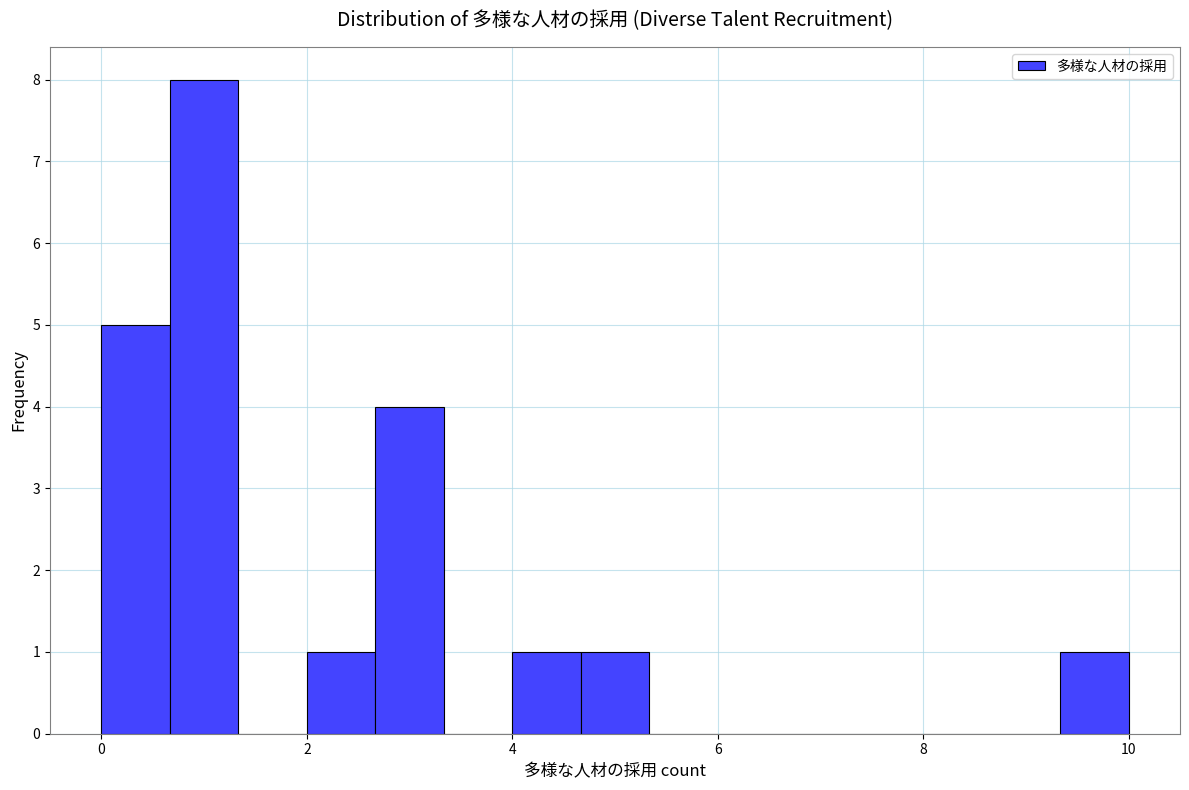

Around what value on the x-axis is the tallest bar? Give the approximate position of its centre, as read against the axis.

1.0